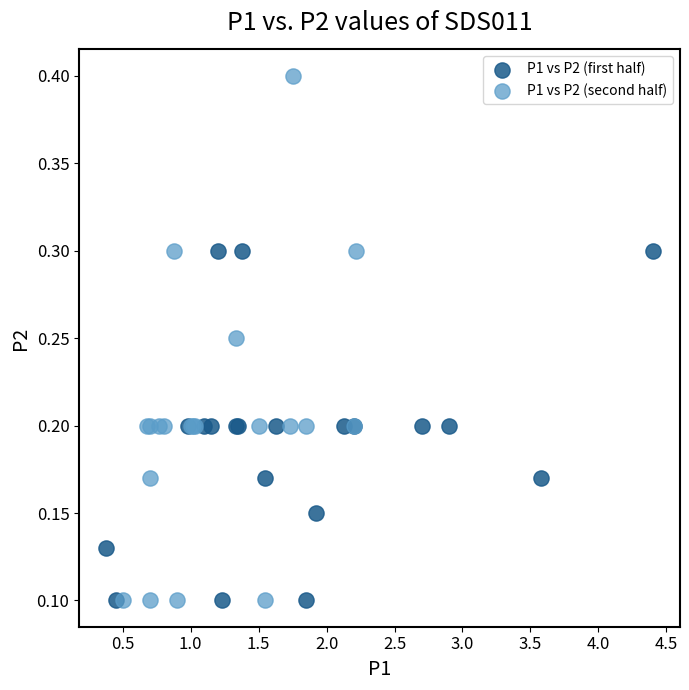

Which series contains the highest Y value?

P1 vs P2 (second half)